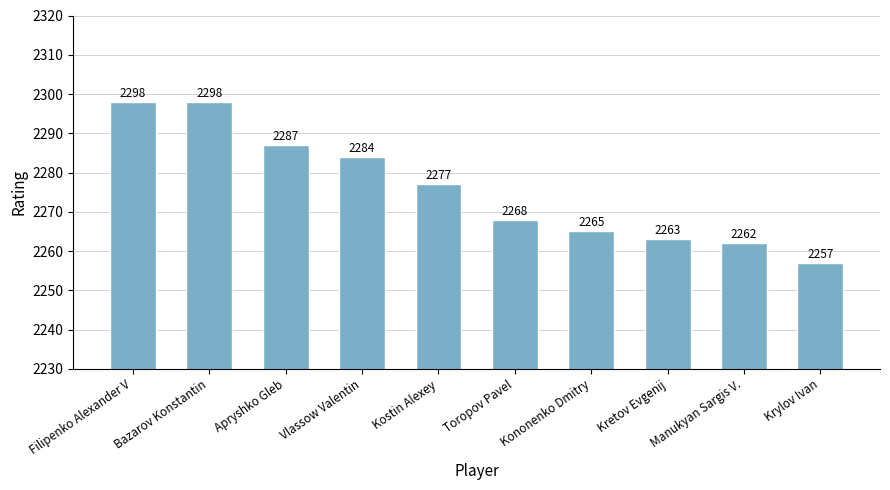

How many data points are less than 2277?

5